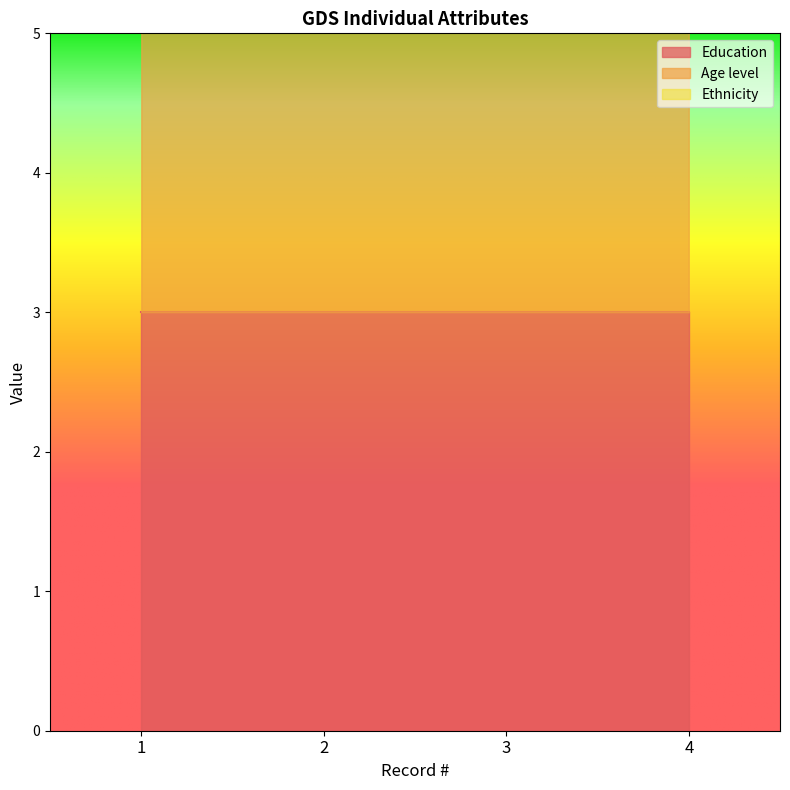

Between 1 and 2, which is larger?

1